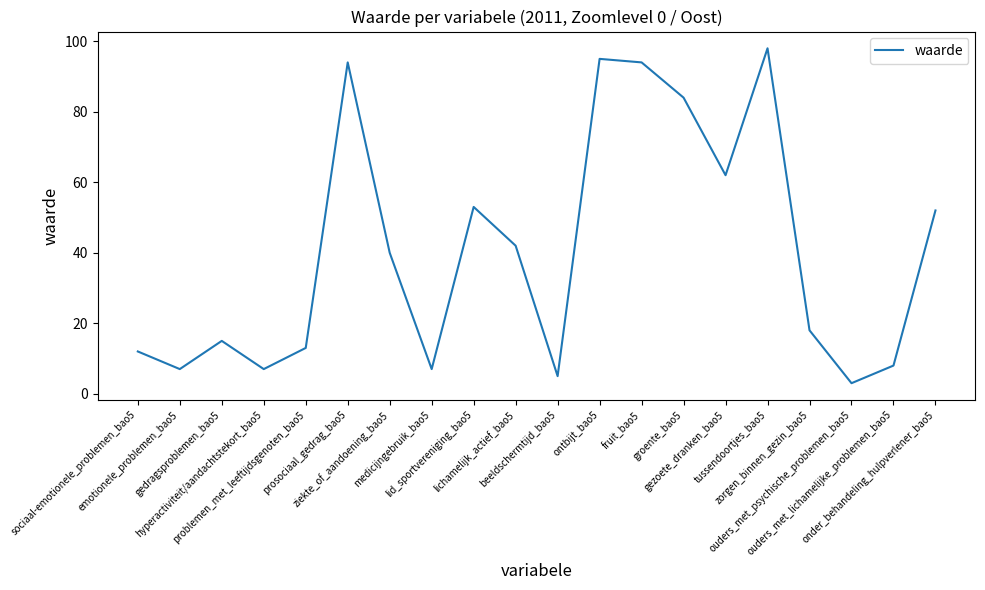

Which has a higher value, emotionele_problemen_bao5 or ouders_met_psychische_problemen_bao5?

emotionele_problemen_bao5